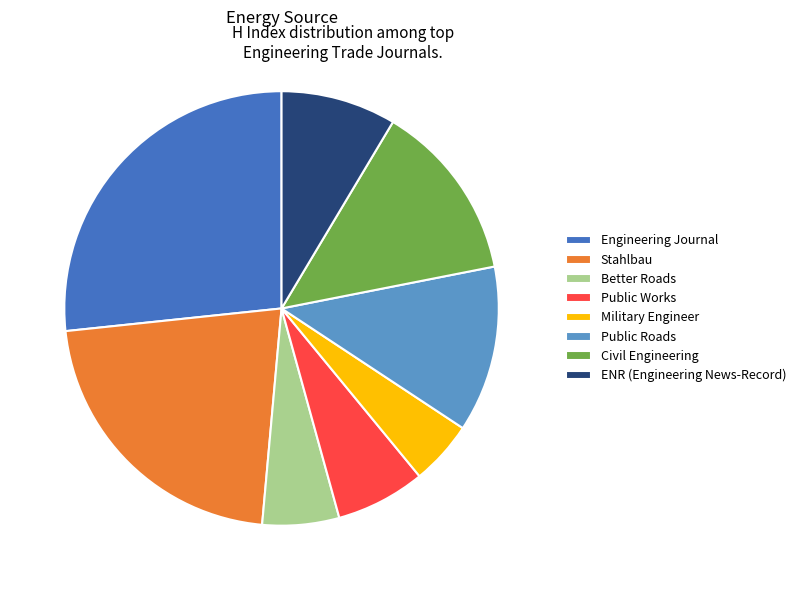

Count the number of slices in the pie.

8